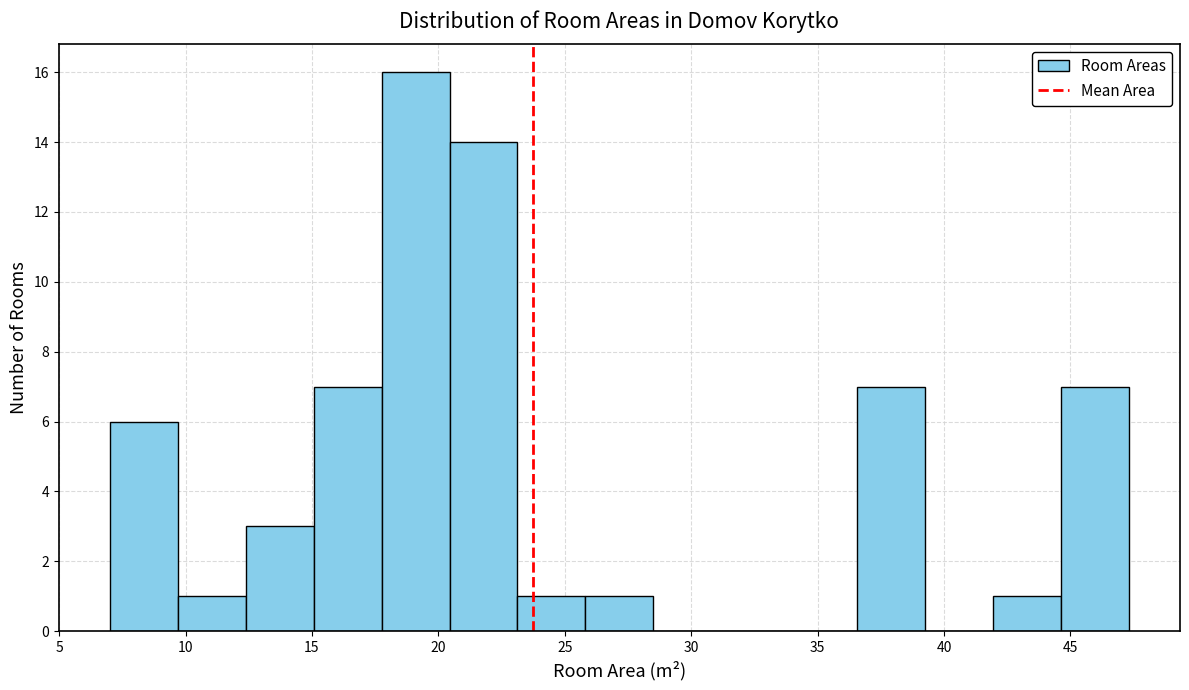

How tall is the bar that spans 23.0 to 26.0 on the x-axis? Neither the bar edges nor the heights are printed on the chart, so give them approximately, as read against the axes.

1